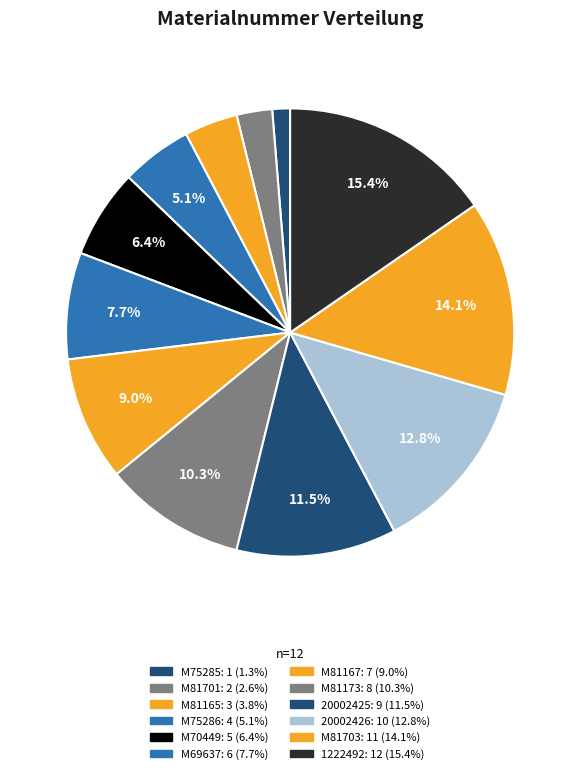

Is it true that M69637 is 8% of the pie?

True